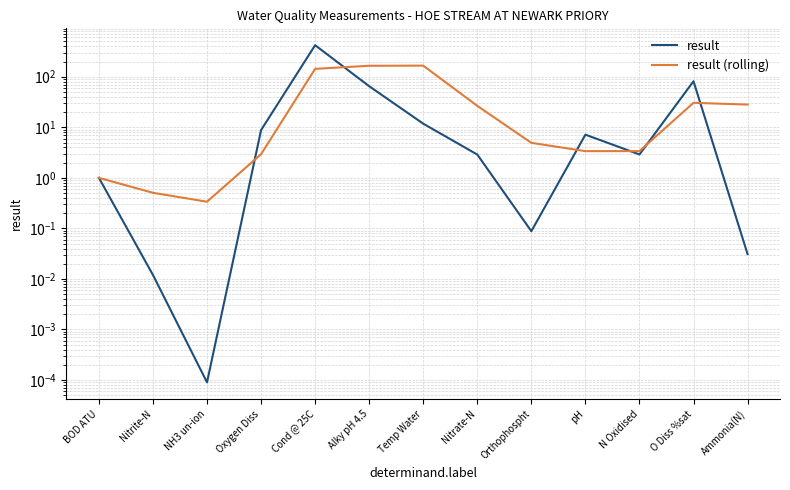

List the labels in order of result value, smallest first.

NH3 un-ion, Nitrite-N, Ammonia(N), Orthophospht, BOD ATU, Nitrate-N, N Oxidised, pH, Oxygen Diss, Temp Water, Alky pH 4.5, O Diss %sat, Cond @ 25C